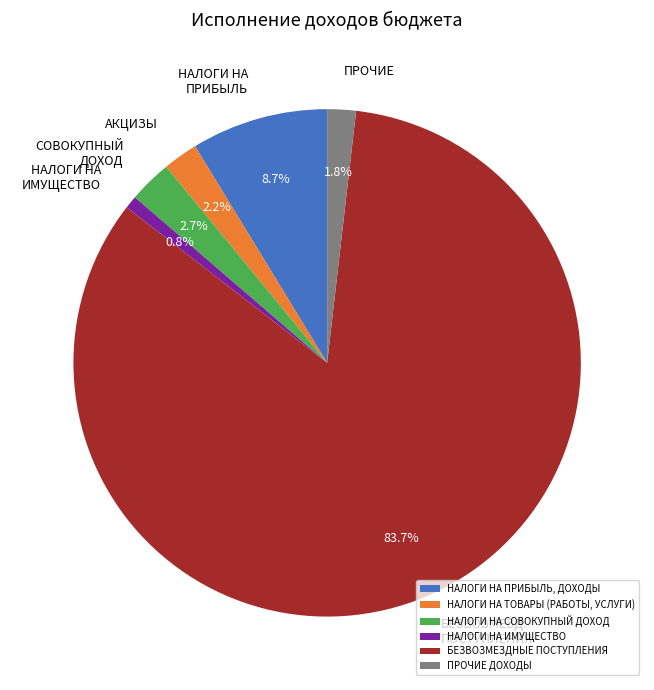

Is there a majority slice in this chart?

Yes